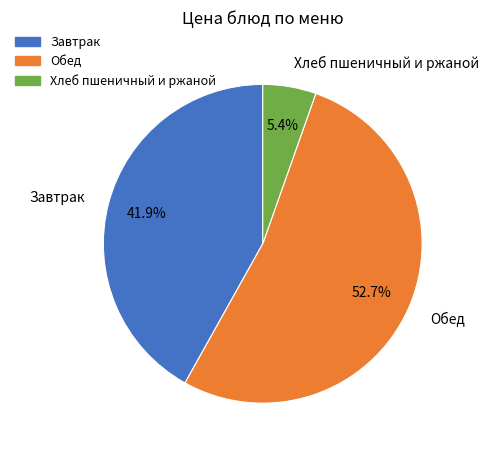

Is there a majority slice in this chart?

Yes